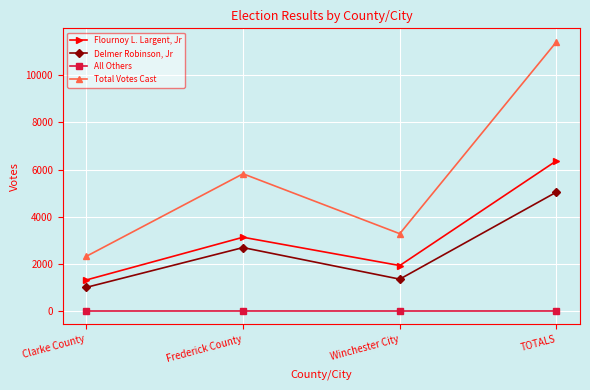

At which category does Flournoy L. Largent, Jr reach its first local peak?

Frederick County